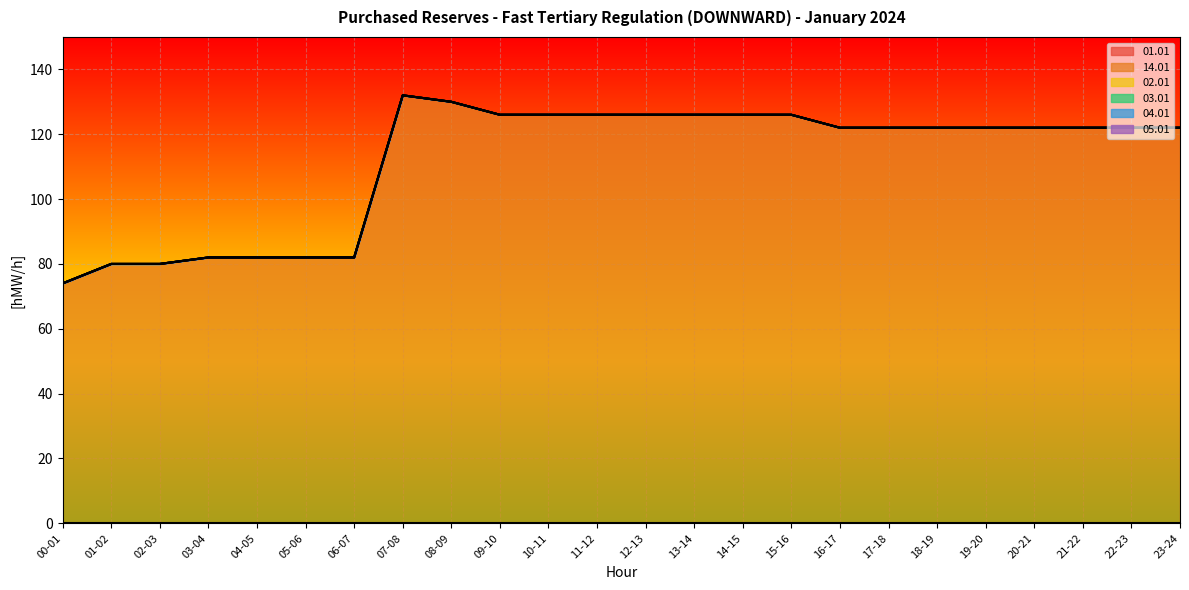

What is the spread (max minus min) of values at 16-17?

122